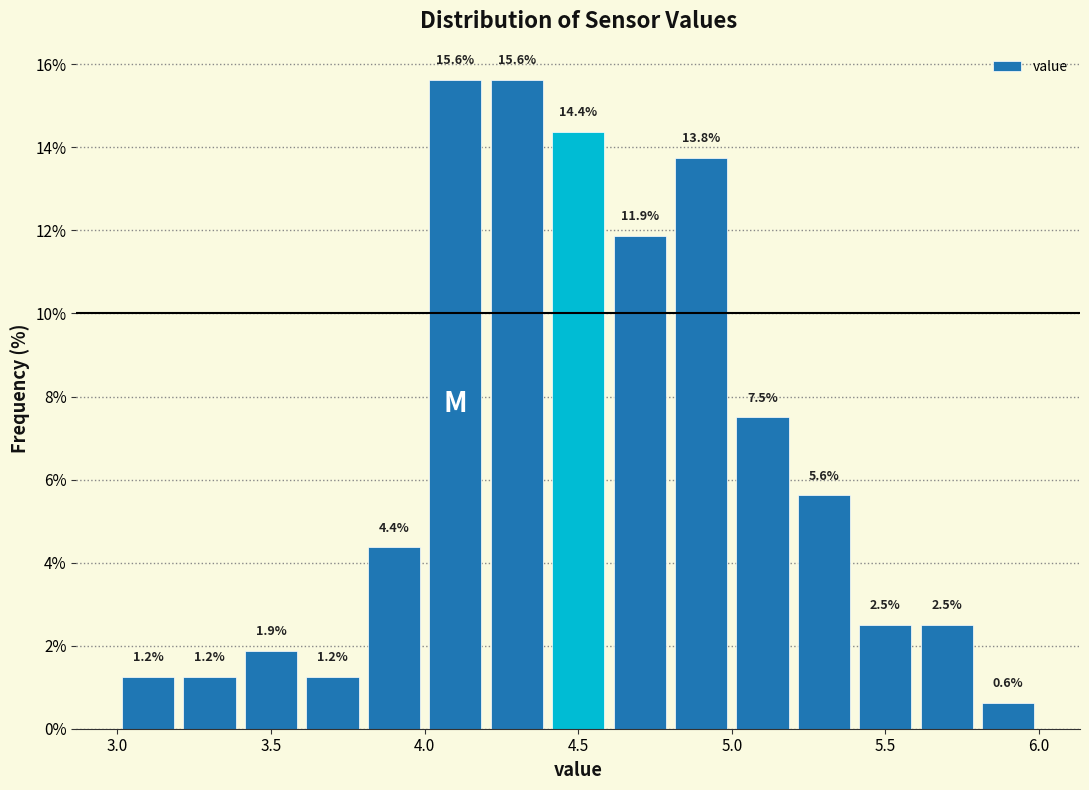

Reading left to right, transcribe this chart: for each bar, give the range it covers on the x-axis and its height.

3.0 to 3.2: 1.2
3.2 to 3.4: 1.2
3.4 to 3.6: 1.9
3.6 to 3.8: 1.2
3.8 to 4.0: 4.4
4.0 to 4.2: 15.6
4.2 to 4.4: 15.6
4.4 to 4.6: 14.4
4.6 to 4.8: 11.9
4.8 to 5.0: 13.8
5.0 to 5.2: 7.5
5.2 to 5.4: 5.6
5.4 to 5.6: 2.5
5.6 to 5.8: 2.5
5.8 to 6.0: 0.6